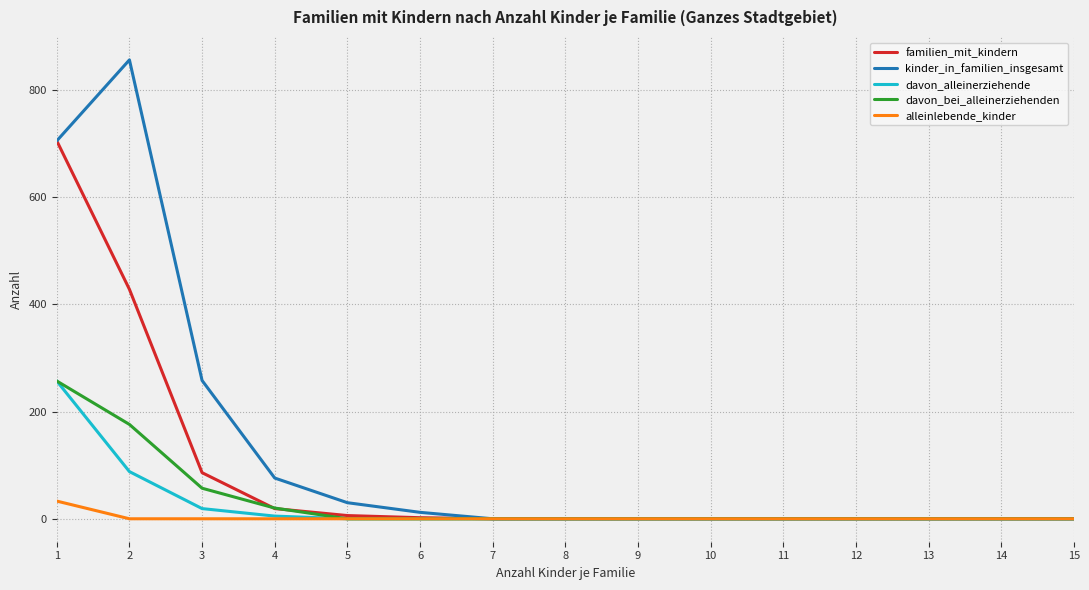

The value of kinder_in_familien_insgesamt at 8 is 0. True or false?

True